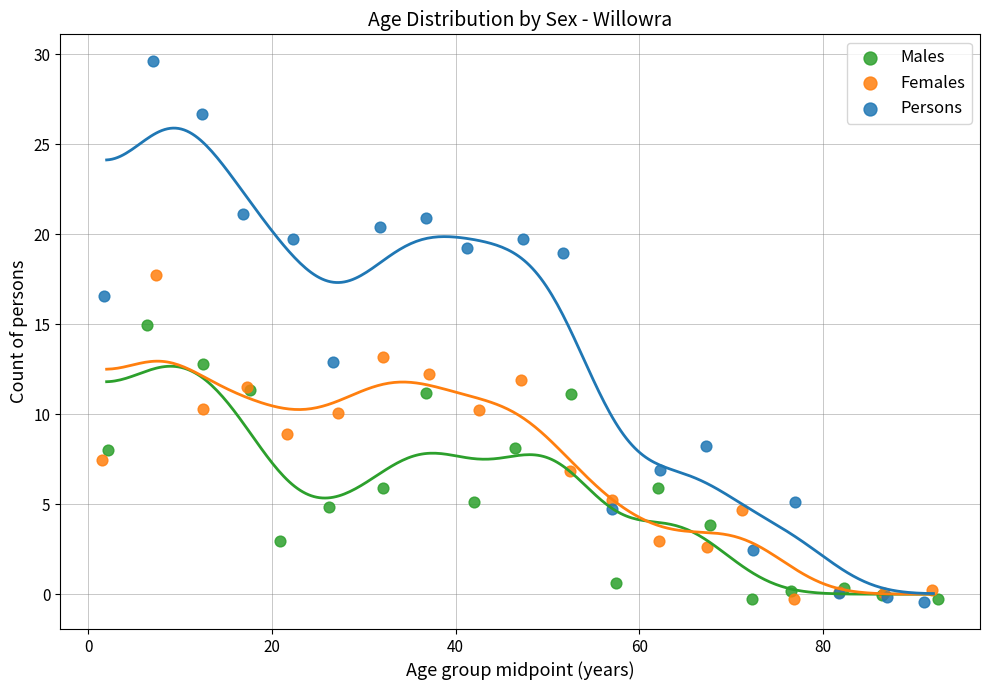

Which series reaches the maximum Y coordinate?

Persons